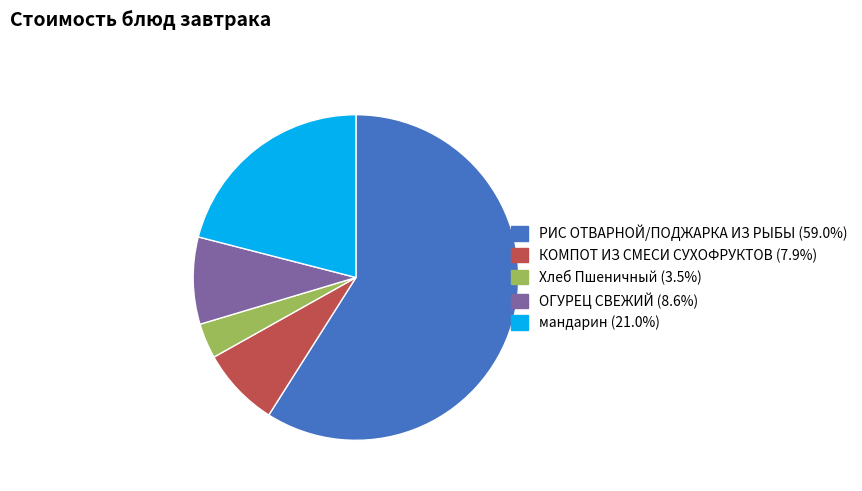

Which category has the biggest portion of the pie?

РИС ОТВАРНОЙ/ПОДЖАРКА ИЗ РЫБЫ